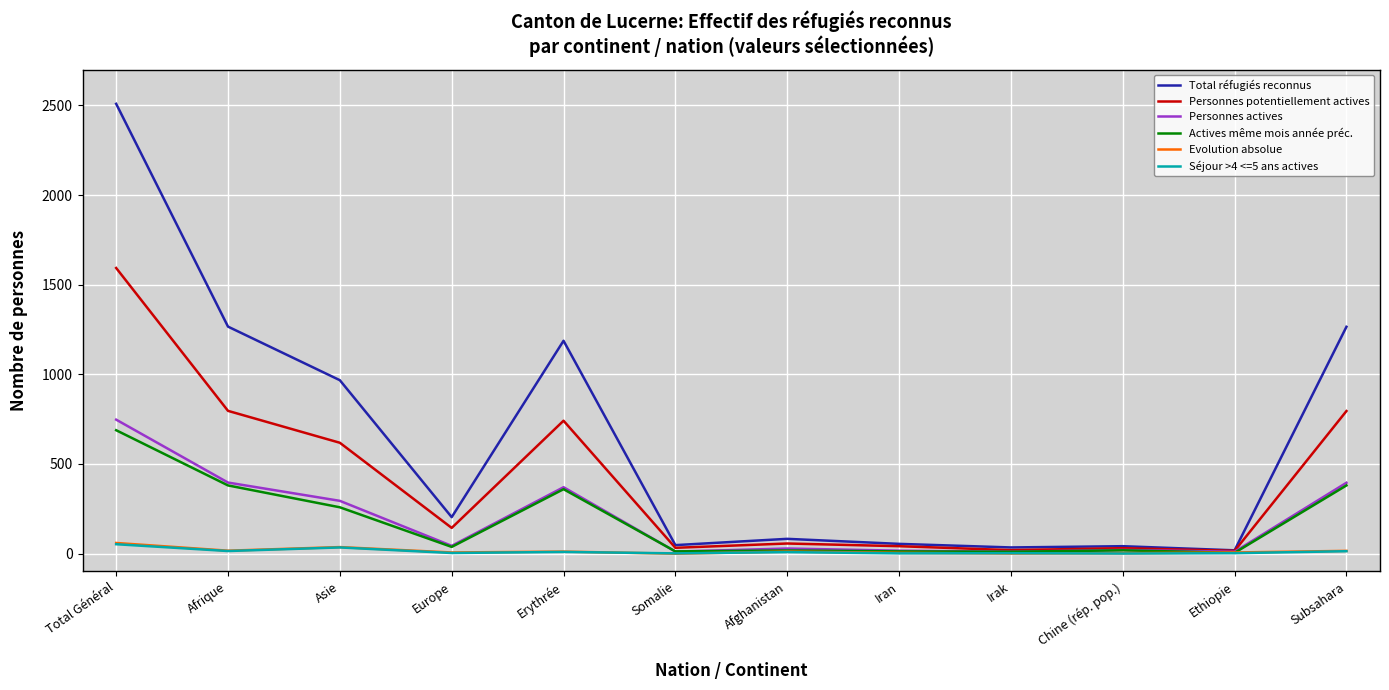

In Séjour >4 <=5 ans actives, how many points are higher than both neighbors (excluding endpoints)?

4